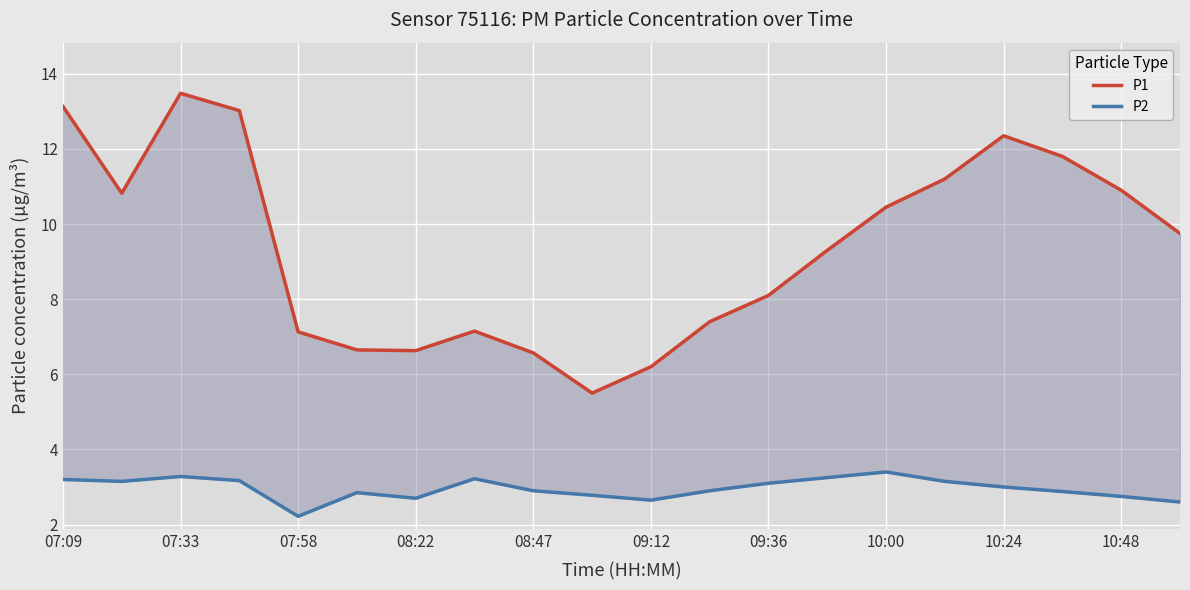

How many data points does each series have?

20